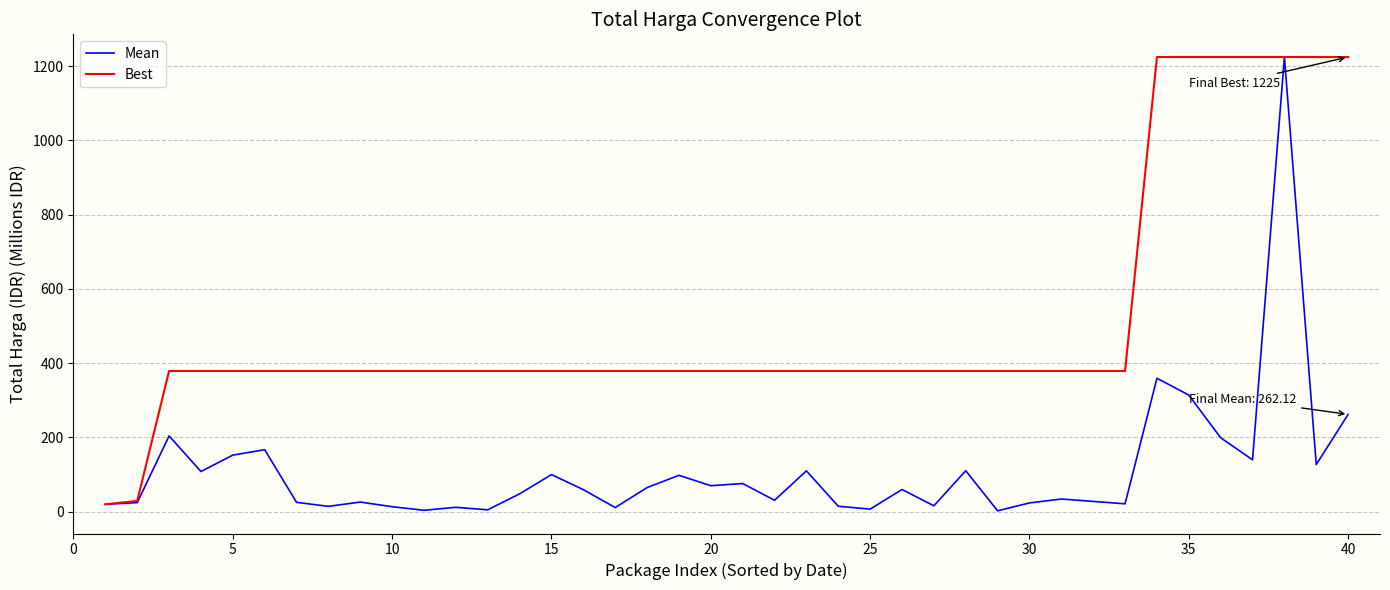

What are all the series names shown in the legend?

Mean, Best